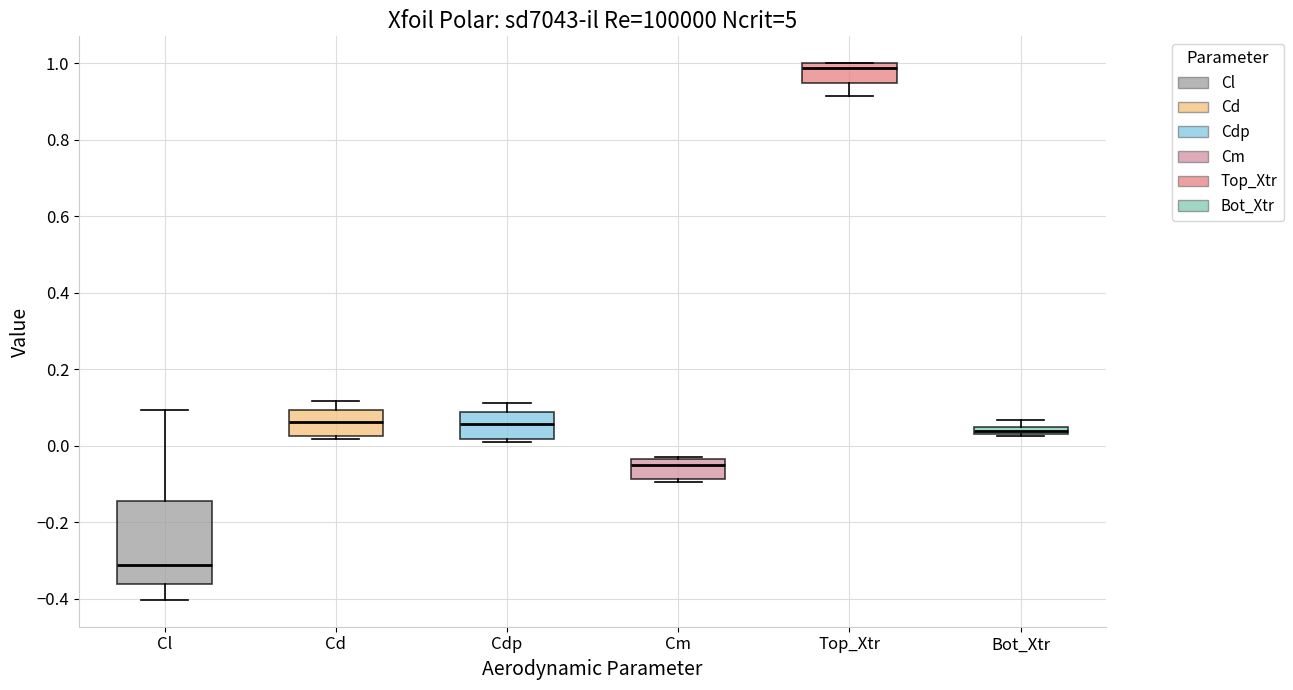

Comparing the boxes themselves (not the whiskers), which one is the tallest?

Cl